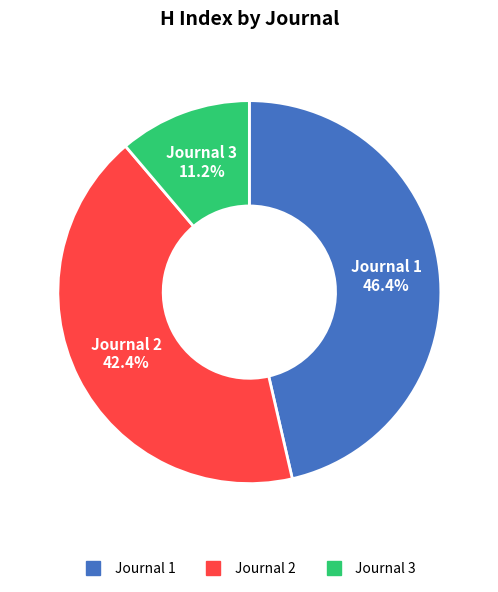

Does any single category account for the majority?

No